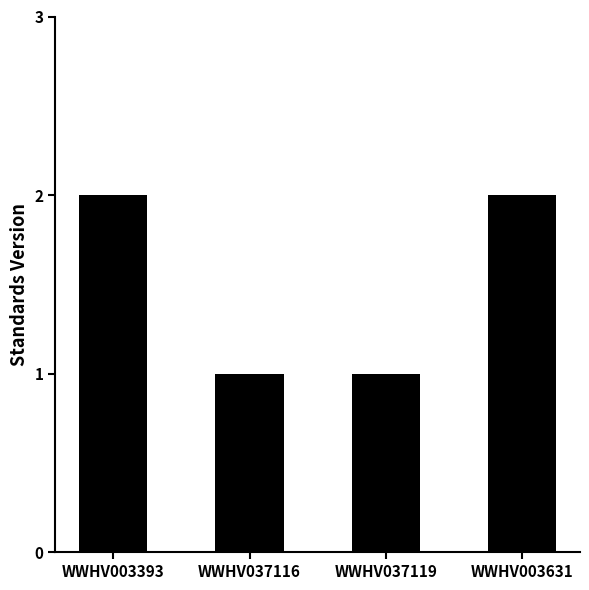

What is the label of the 1st bar from the right?

WWHV003631